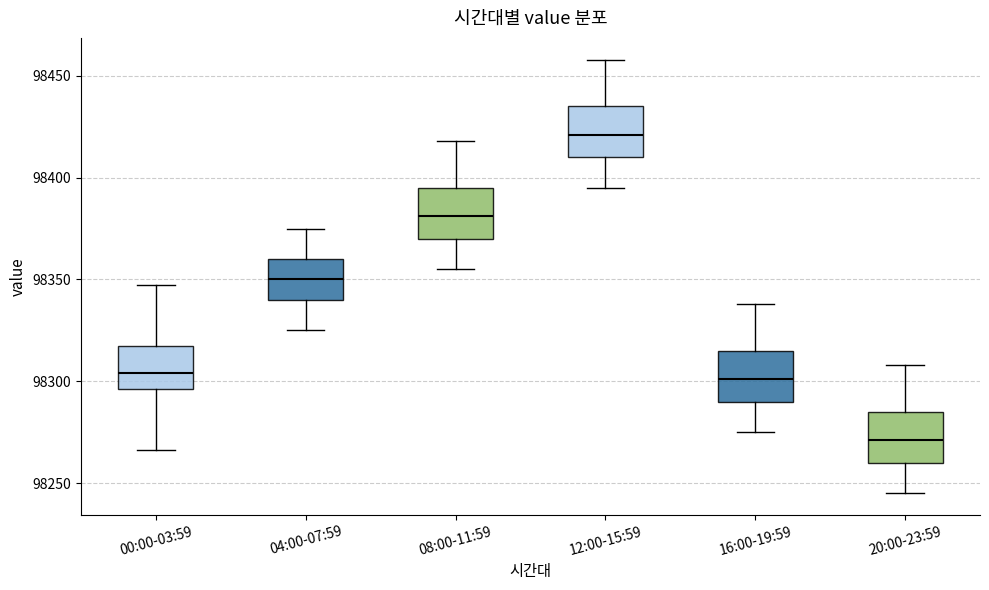

Reading left to right, read every box against the y-axis: the position of its median line, the range the box covers, and the ends of its whiskers. The values are not printed on the chart, so give them approximately, as read against the axis.

00:00-03:59: median 98305, box 98295 to 98315, whiskers 98265 to 98345
04:00-07:59: median 98350, box 98340 to 98360, whiskers 98325 to 98375
08:00-11:59: median 98380, box 98370 to 98395, whiskers 98355 to 98420
12:00-15:59: median 98420, box 98410 to 98435, whiskers 98395 to 98460
16:00-19:59: median 98300, box 98290 to 98315, whiskers 98275 to 98340
20:00-23:59: median 98270, box 98260 to 98285, whiskers 98245 to 98310